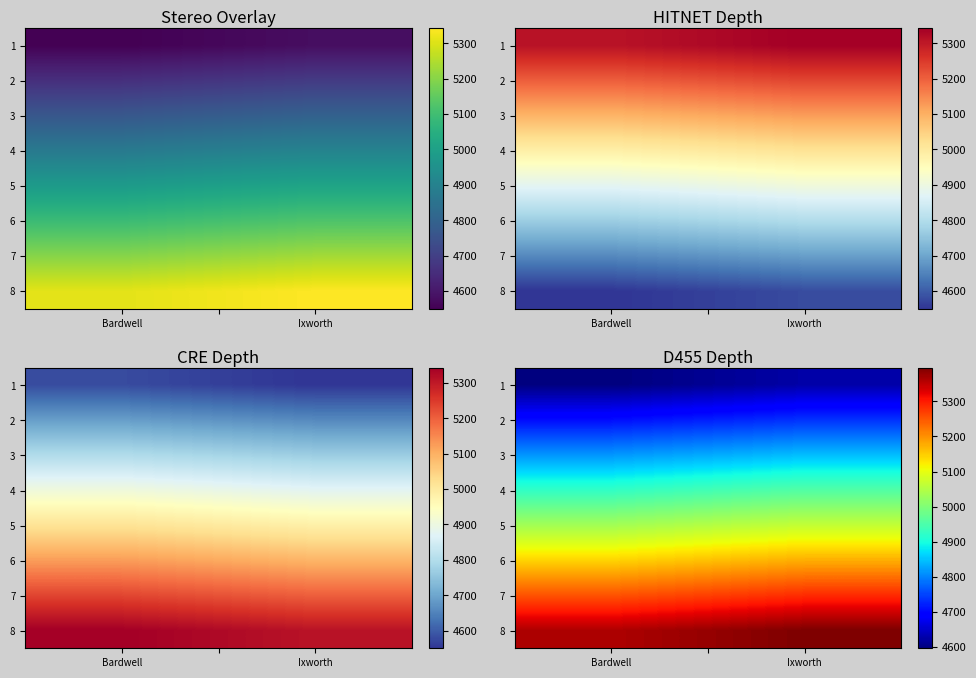

How many series are shown in this chart?

8